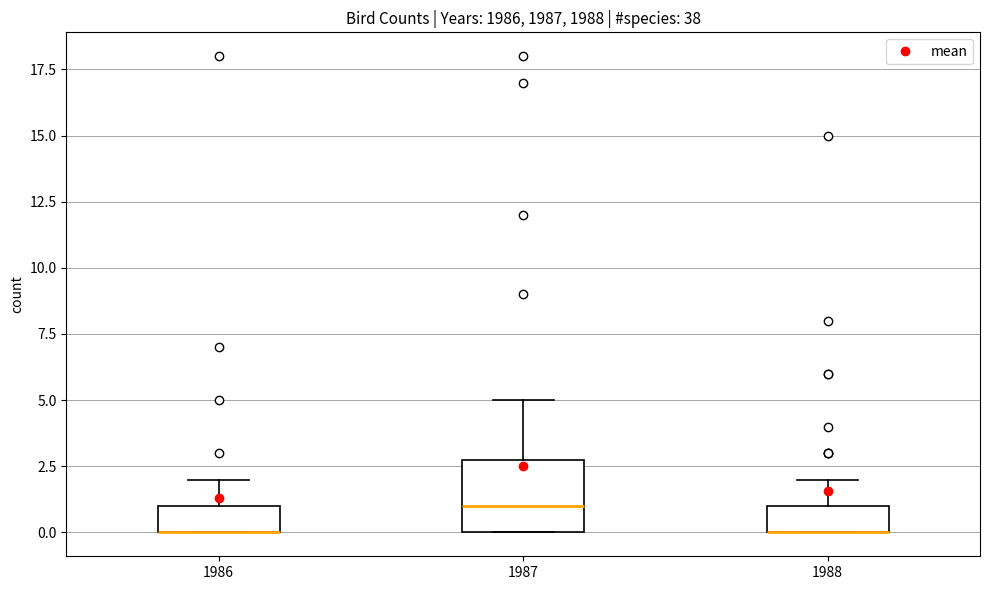

Where does the upper whisker of the box at x = 1986 end on the y-axis? The values are not printed on the chart, so give them approximately, as read against the axis.

2